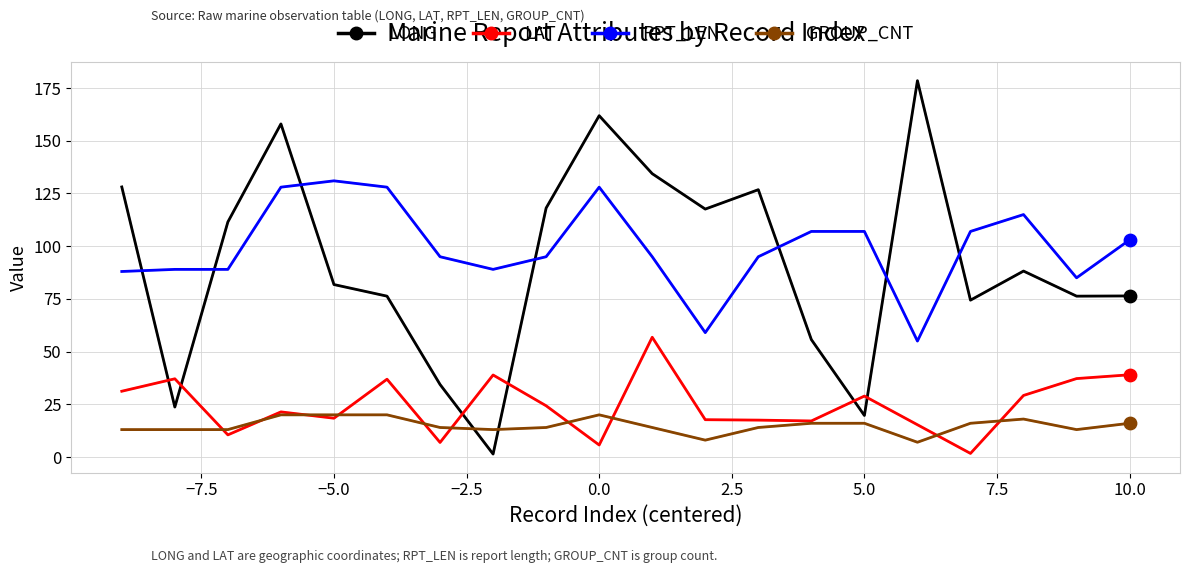

At how many categories does at least one series exceed 56?

20